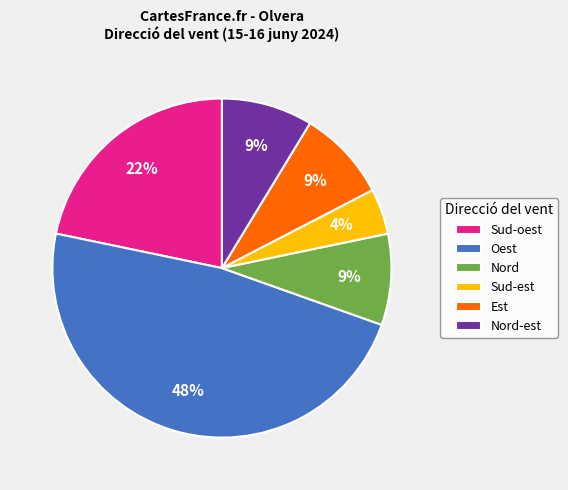

What percentage is the Oest slice, to the nearest percent?

48%